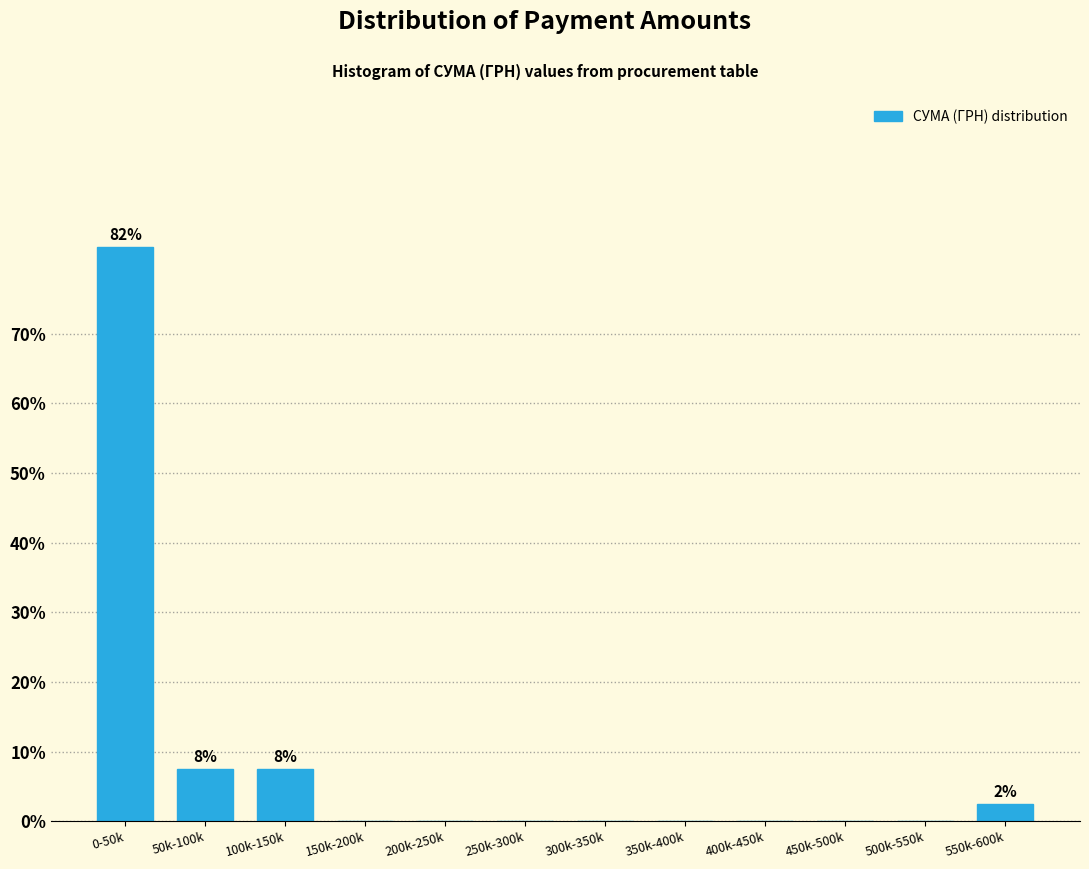

Reading right to left, list all the values displayed in this chart.

550k-600k=2.5	500k-550k=0.0	450k-500k=0.0	400k-450k=0.0	350k-400k=0.0	300k-350k=0.0	250k-300k=0.0	200k-250k=0.0	150k-200k=0.0	100k-150k=7.5	50k-100k=7.5	0-50k=82.5